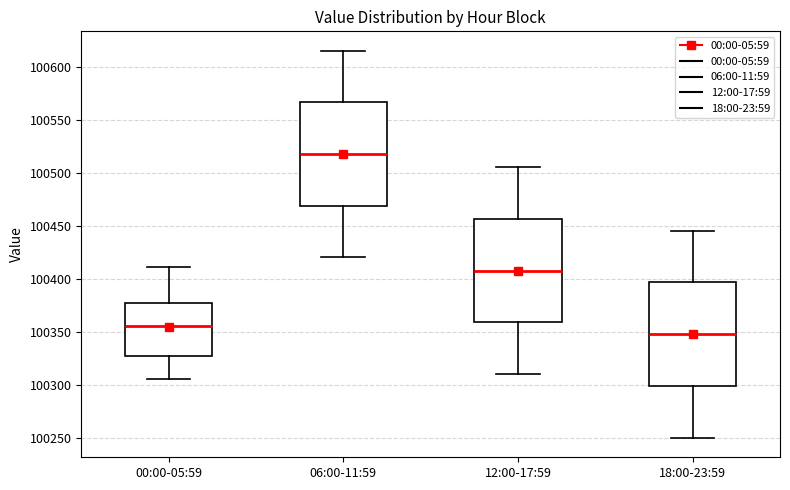

Reading left to right, read every box against the y-axis: the position of its median line, the range the box covers, and the ends of its whiskers. The values are not printed on the chart, so give them approximately, as read against the axis.

00:00-05:59: median 100355, box 100325 to 100380, whiskers 100305 to 100410
06:00-11:59: median 100520, box 100470 to 100565, whiskers 100420 to 100615
12:00-17:59: median 100410, box 100360 to 100455, whiskers 100310 to 100505
18:00-23:59: median 100350, box 100300 to 100395, whiskers 100250 to 100445